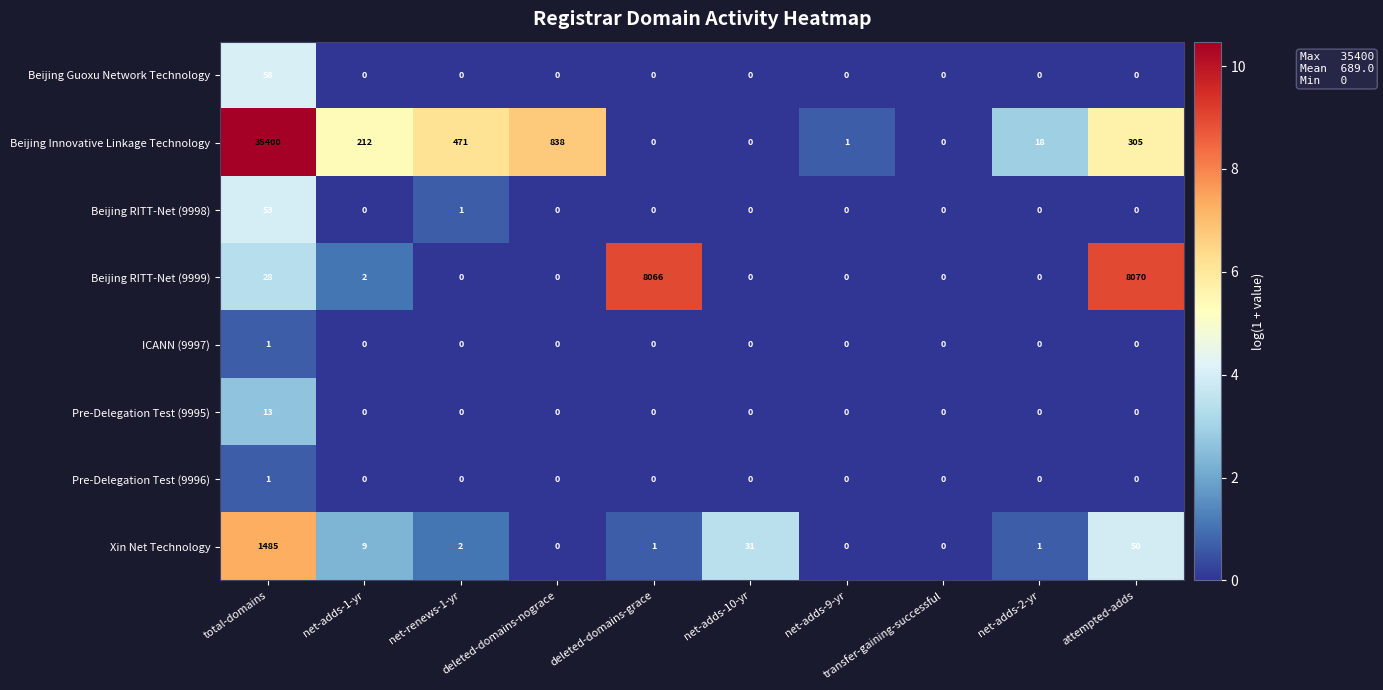

Which category has the highest value across all series?

total-domains